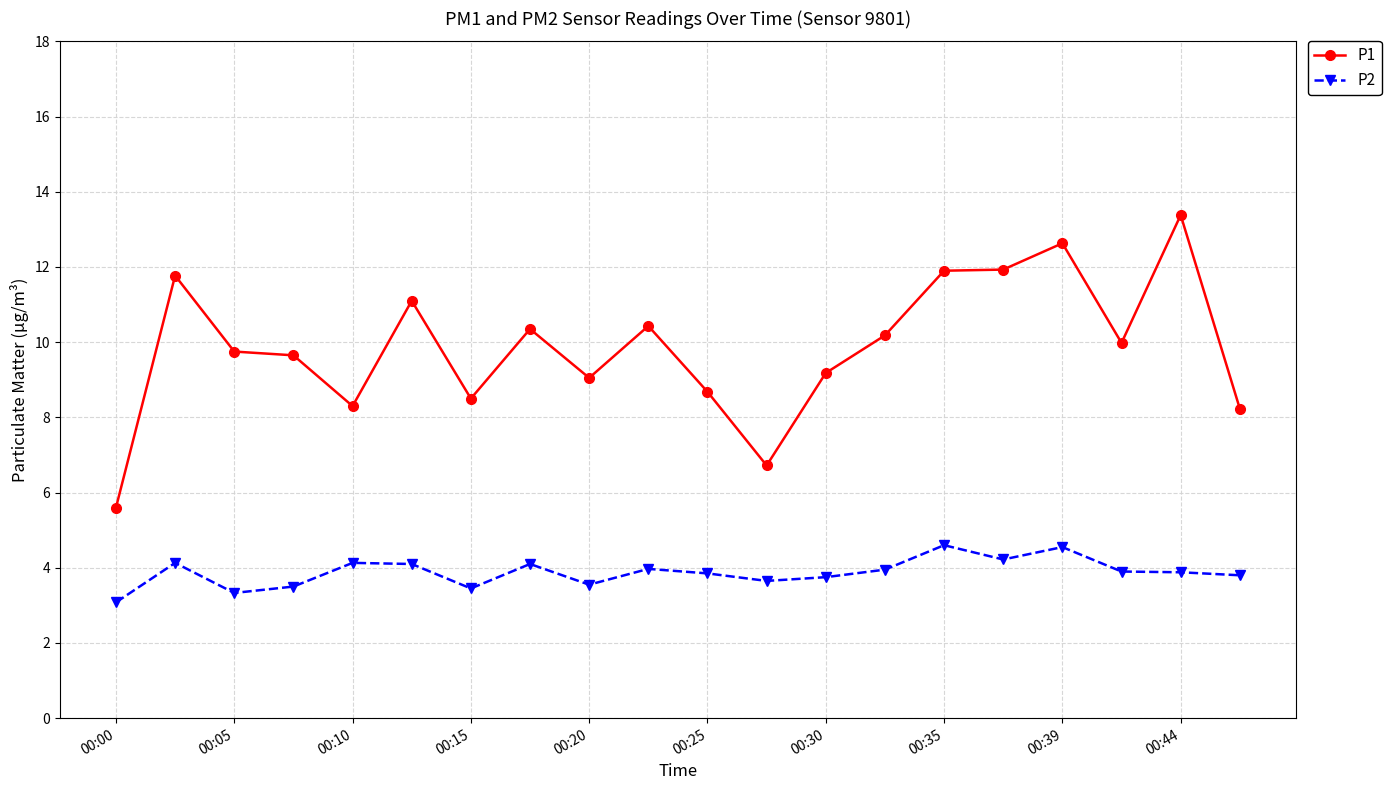

Which series has the largest range (max minus min)?

P1